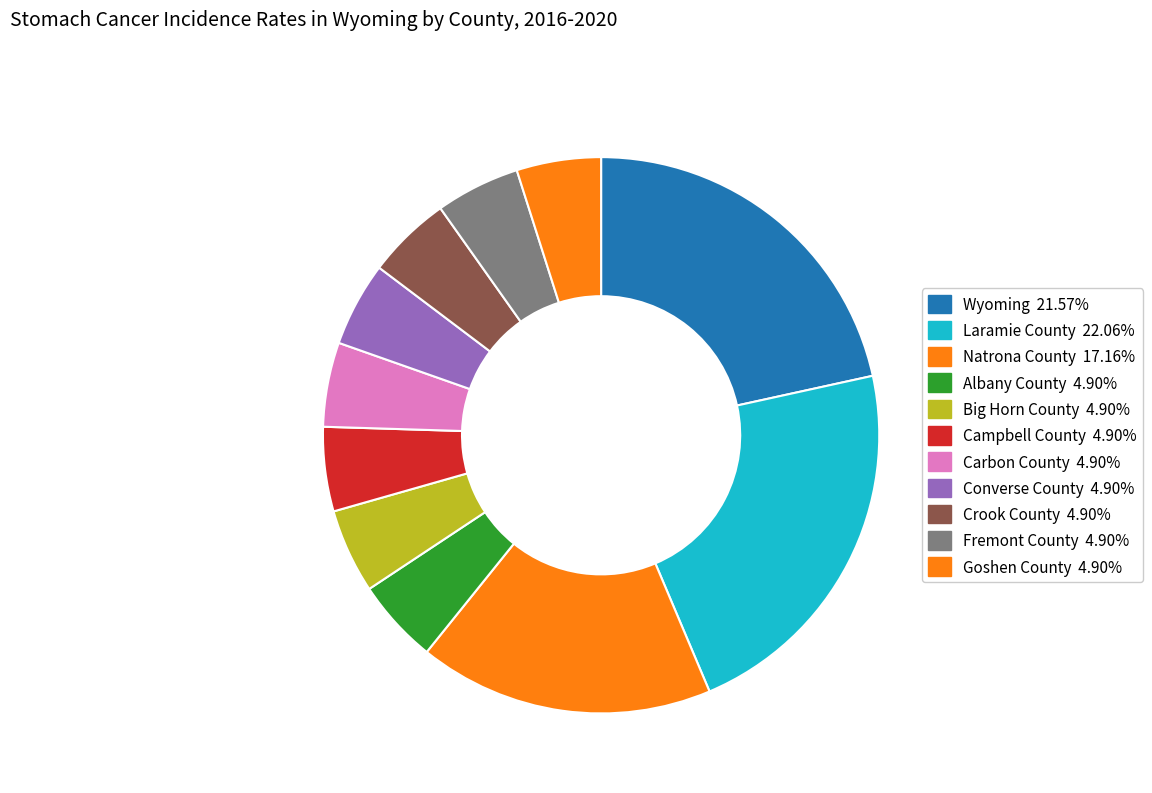

Which slice is the smallest?

Albany County